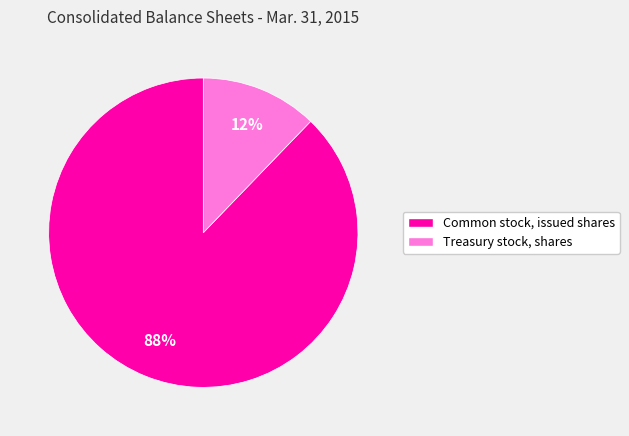

How many segments does this pie chart have?

2